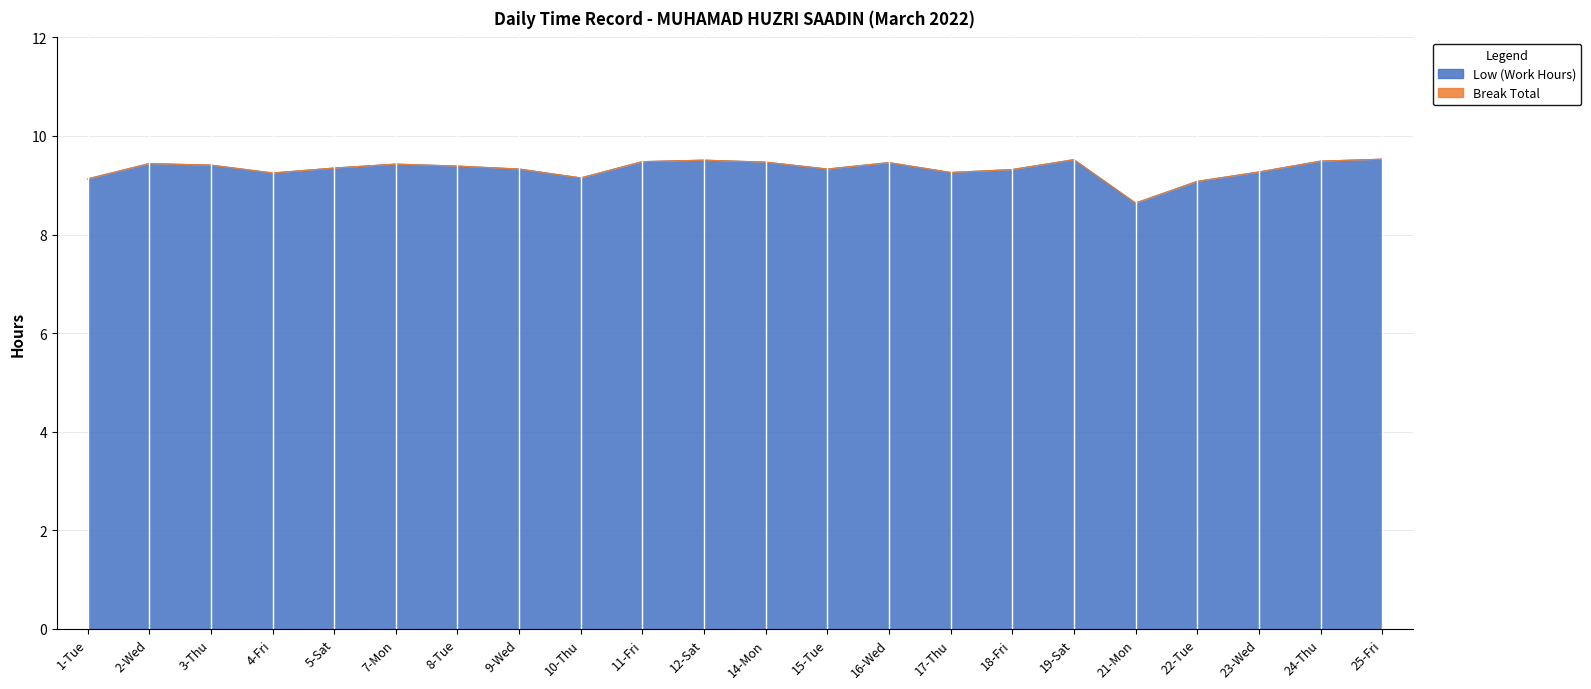

What is the difference between the maximum and minimum values?

0.9